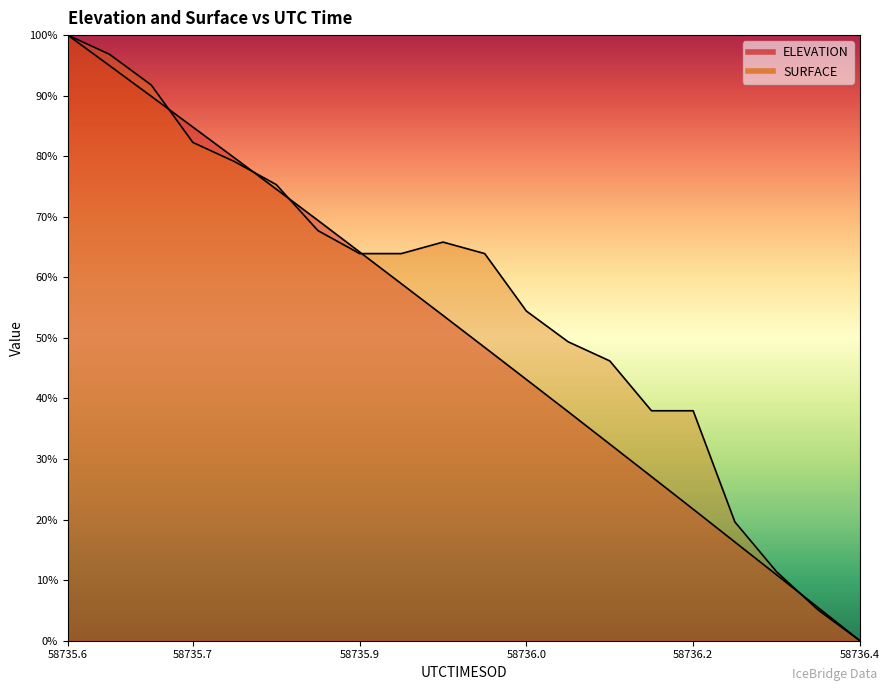

True or false: SURFACE has more than 1 points higher than both neighbors.

False